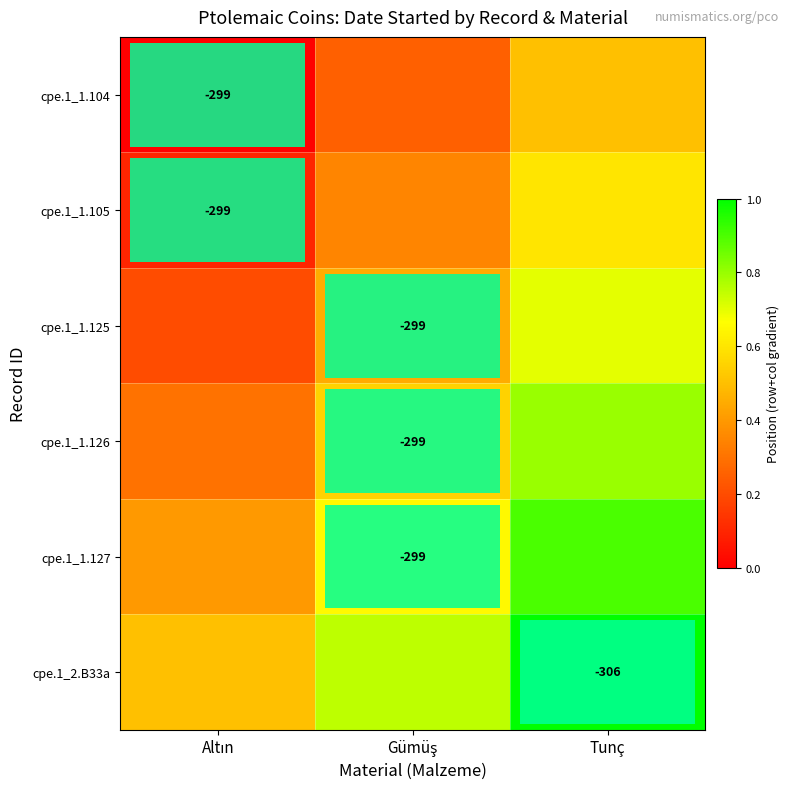

List the labels in order of cpe.1_1.127 value, smallest first.

Altın, Gümüş, Tunç